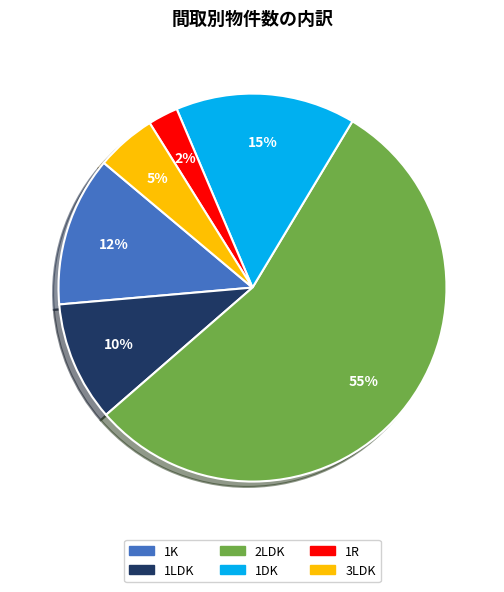

Is there a majority slice in this chart?

Yes